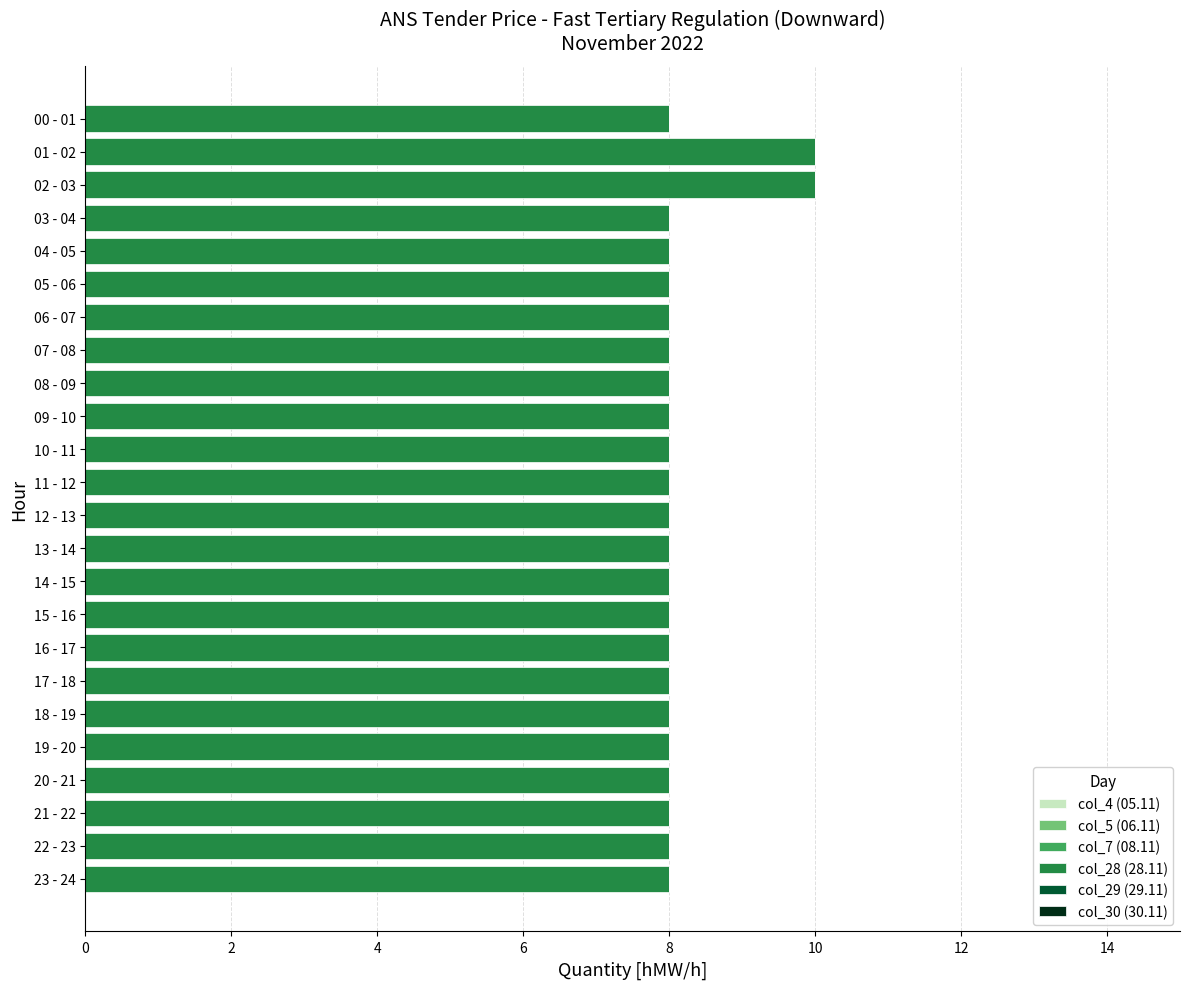

Is it true that the value at 19 - 20 is 13?

False